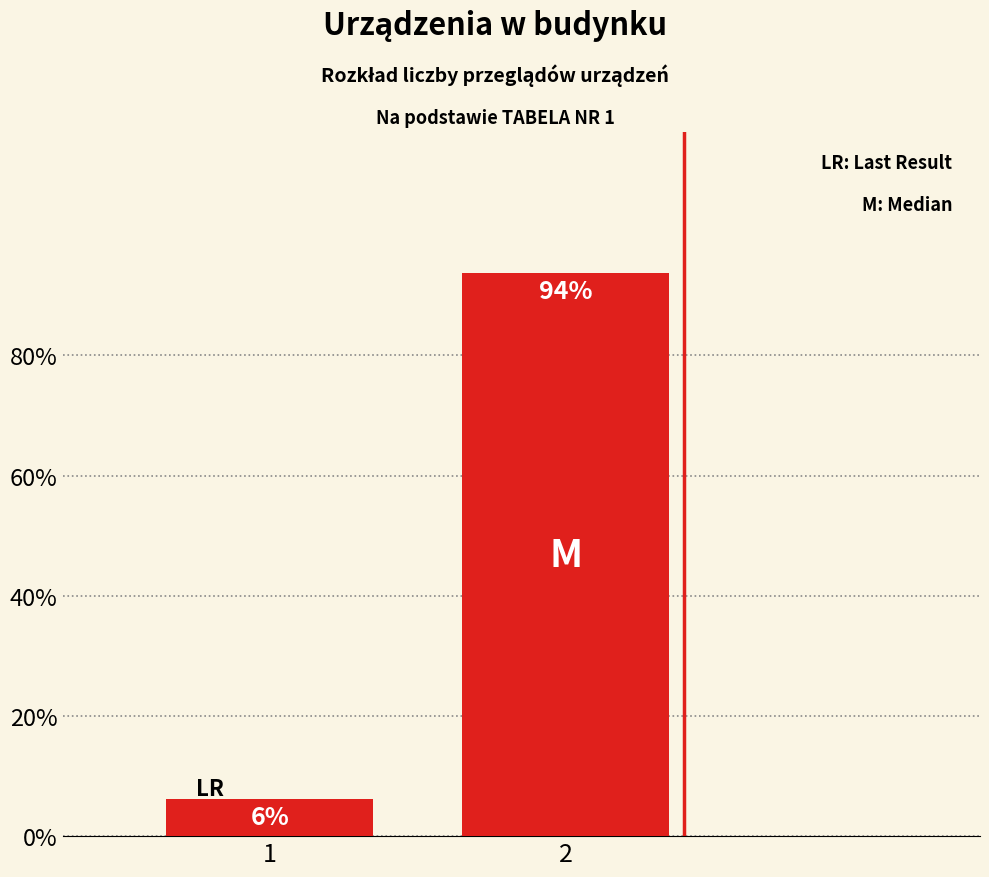

What is the sum of all values?

100.0